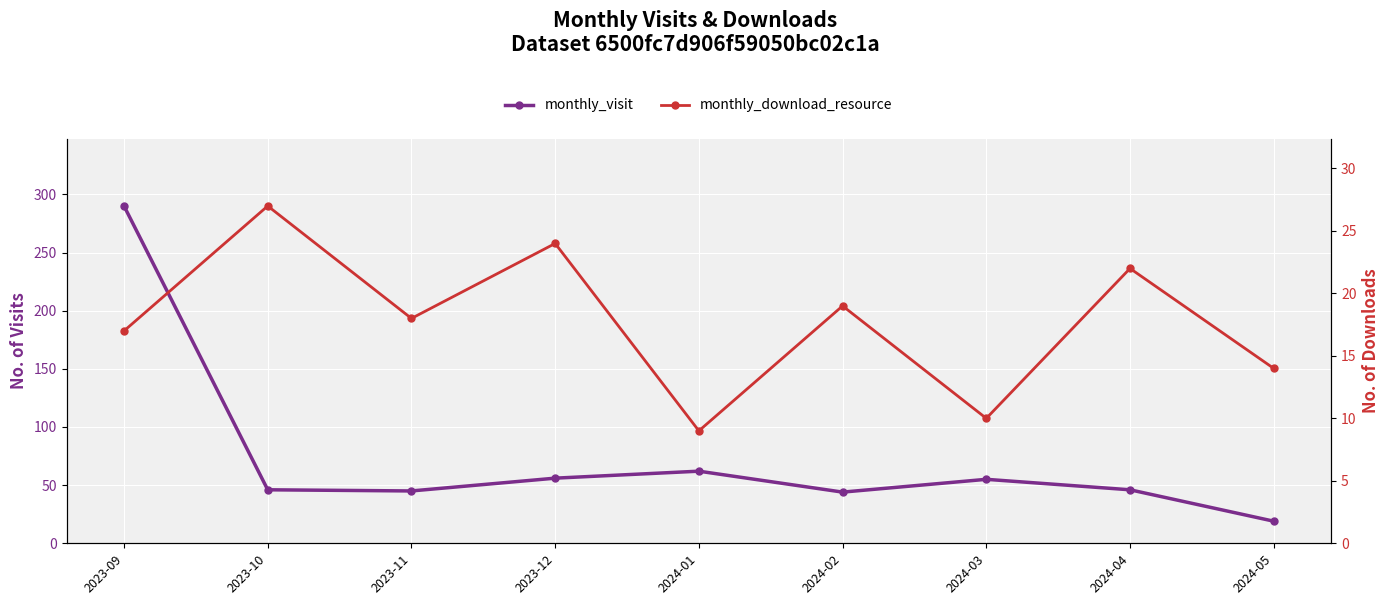

What is the sum of all monthly_visit values?

663